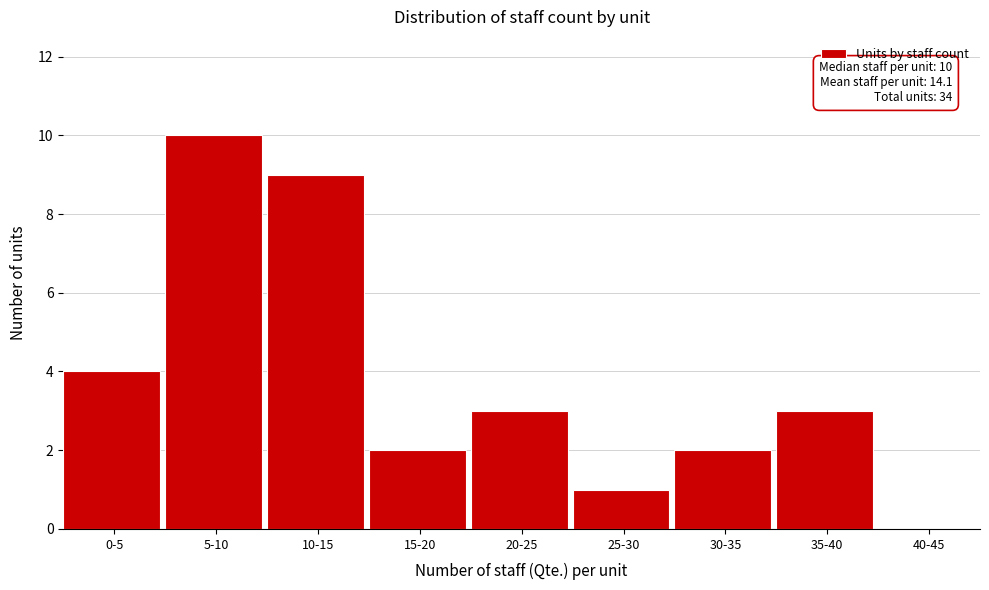

Reading right to left, extract all data points from this chart.

40-45=0	35-40=3	30-35=2	25-30=1	20-25=3	15-20=2	10-15=9	5-10=10	0-5=4